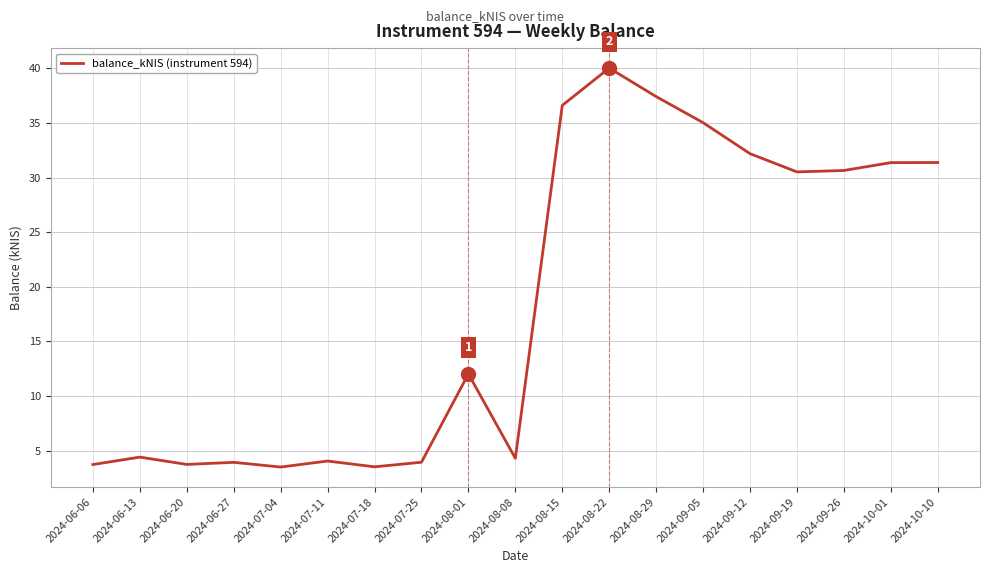

What position from the left is 2024-07-25?

8